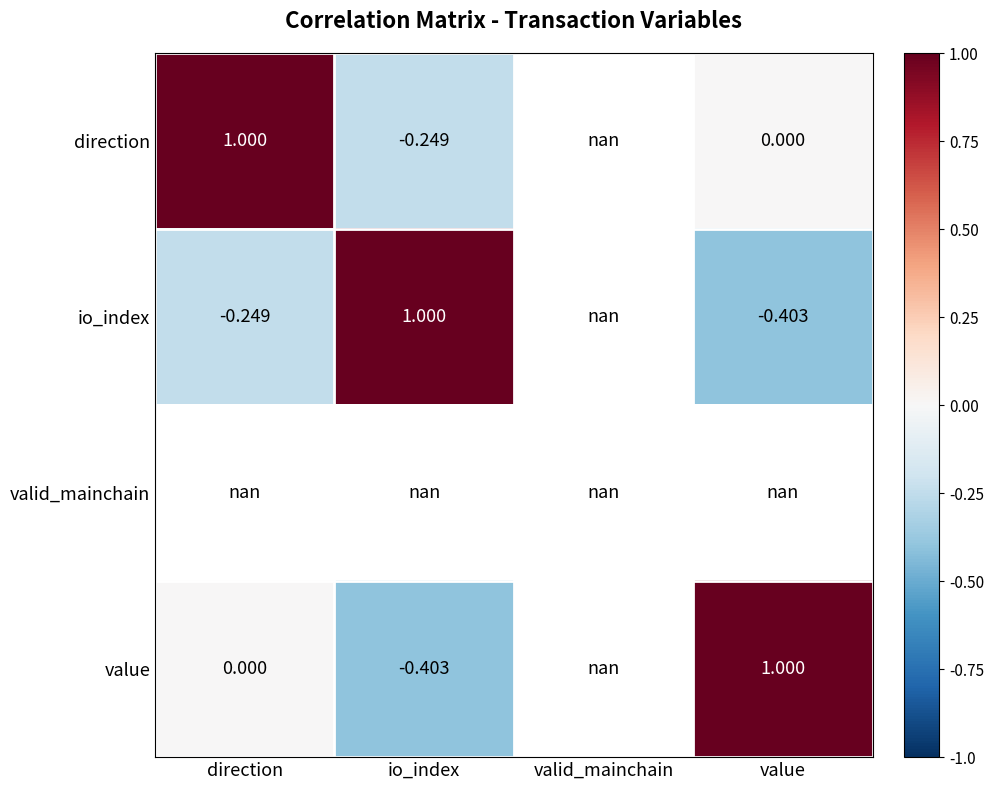

At direction, list the series in order from smallest to largest.

io_index, valid_mainchain, value, direction